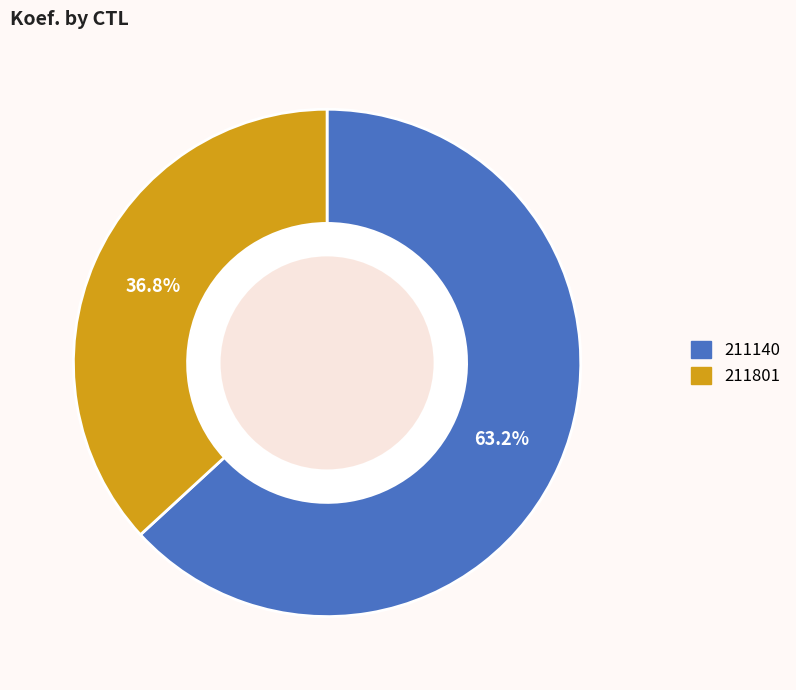

Which slice is the largest?

211140